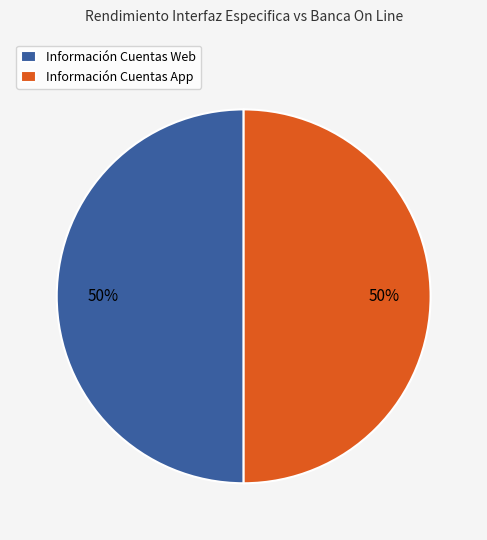

To the nearest percent, what is the difference between the largest and smallest slice percentages?

0%